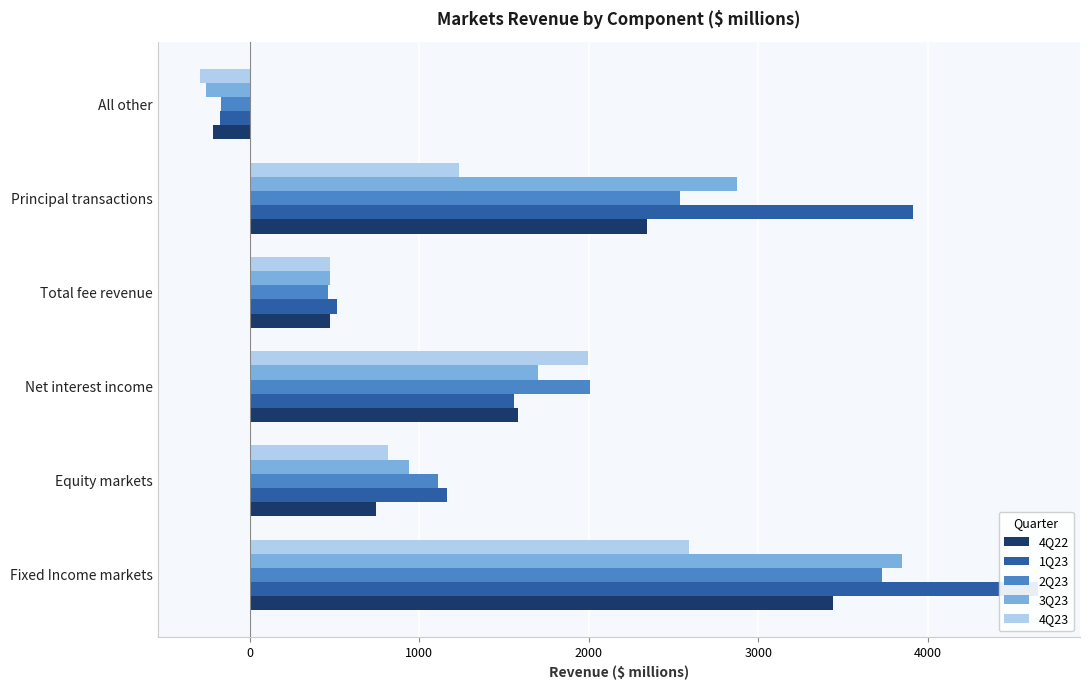

Is it true that 3Q23 equals 2874 at Principal transactions?

True